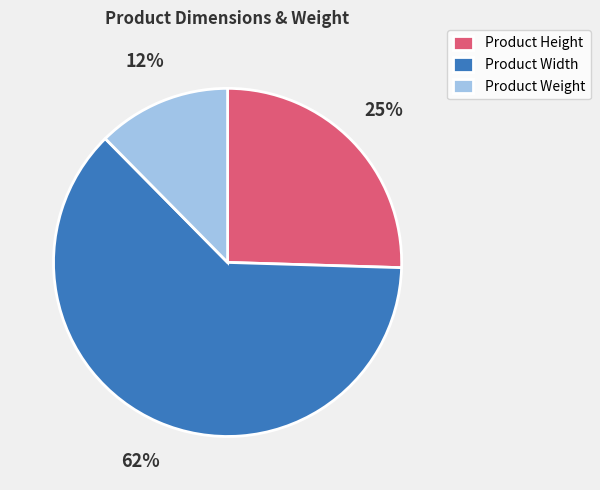

To the nearest percent, what is the average slice percentage?

33%